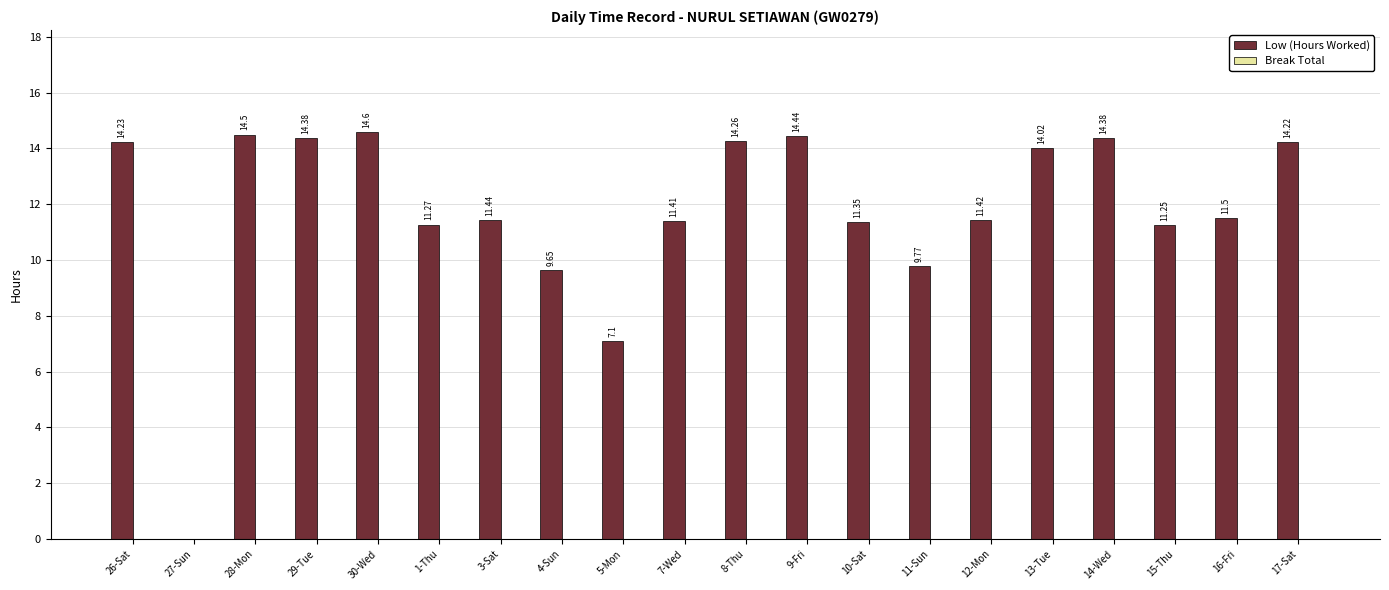

What is the sum of the values at 11-Sun and 5-Mon?

16.9